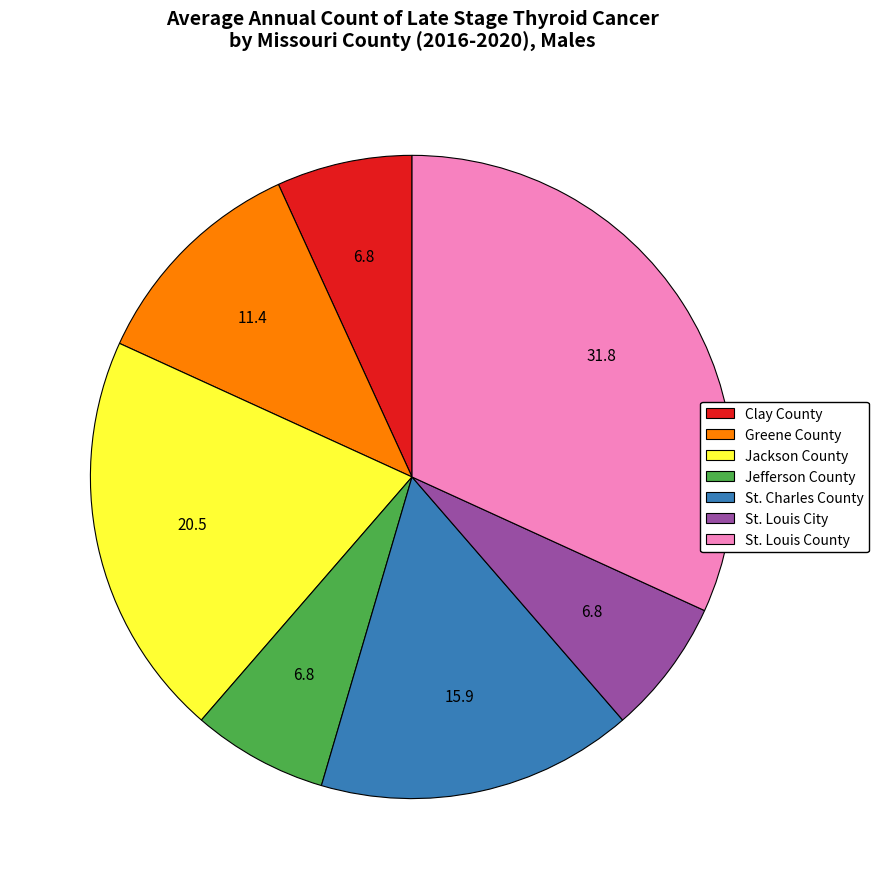

Count the number of slices in the pie.

7